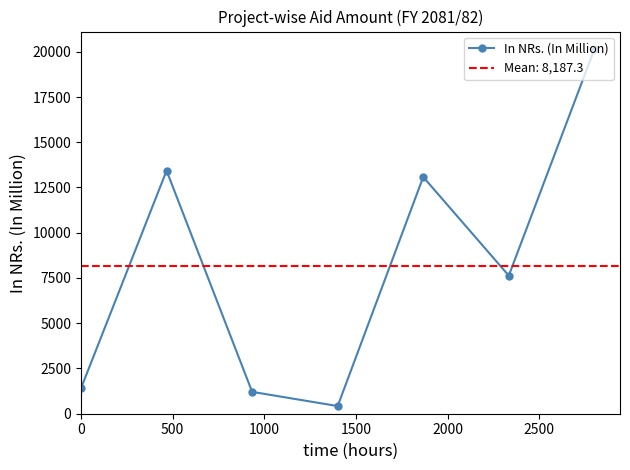

What is the value of the In NRs. (In Million) point at the 5th from the left?

13080.0